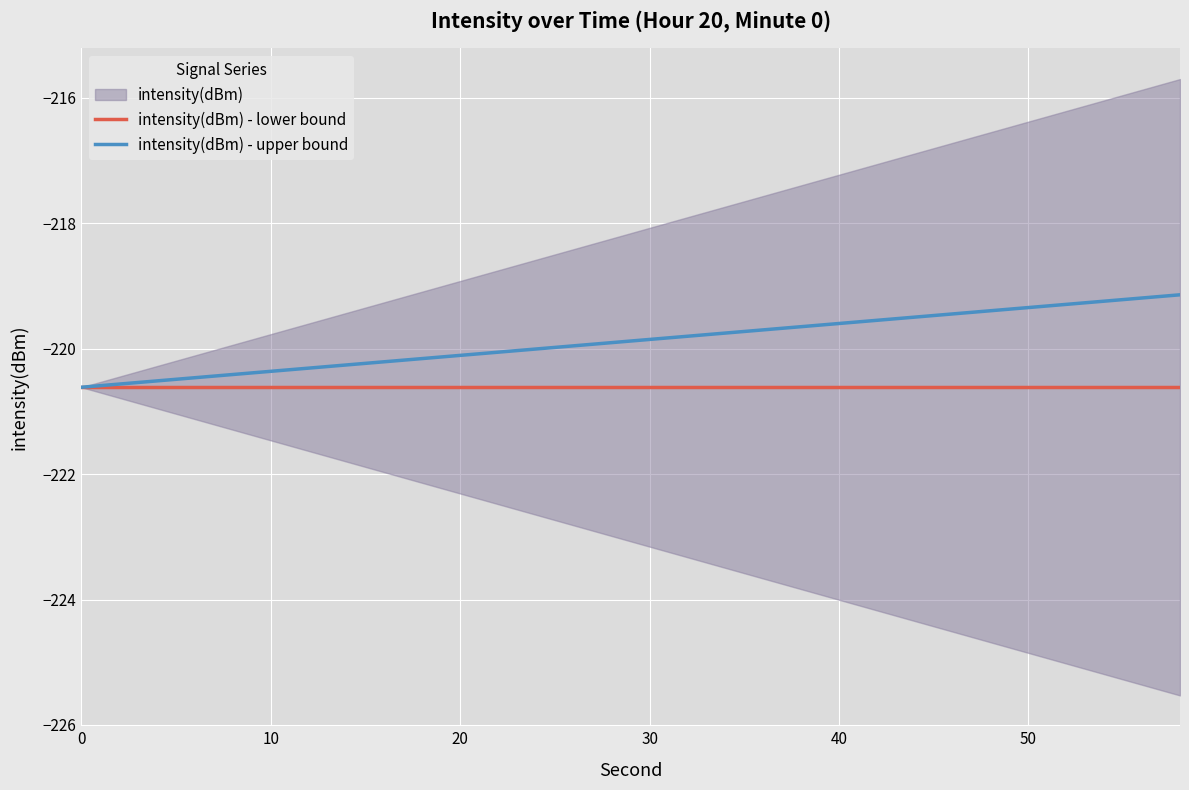

True or false: intensity(dBm) - lower bound and intensity(dBm) - upper bound cross at least once.

False